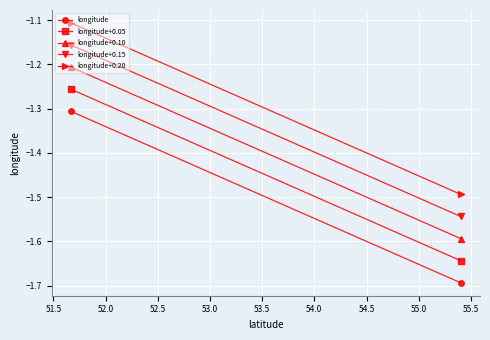

What is the maximum value for longitude+0.15?

-1.2